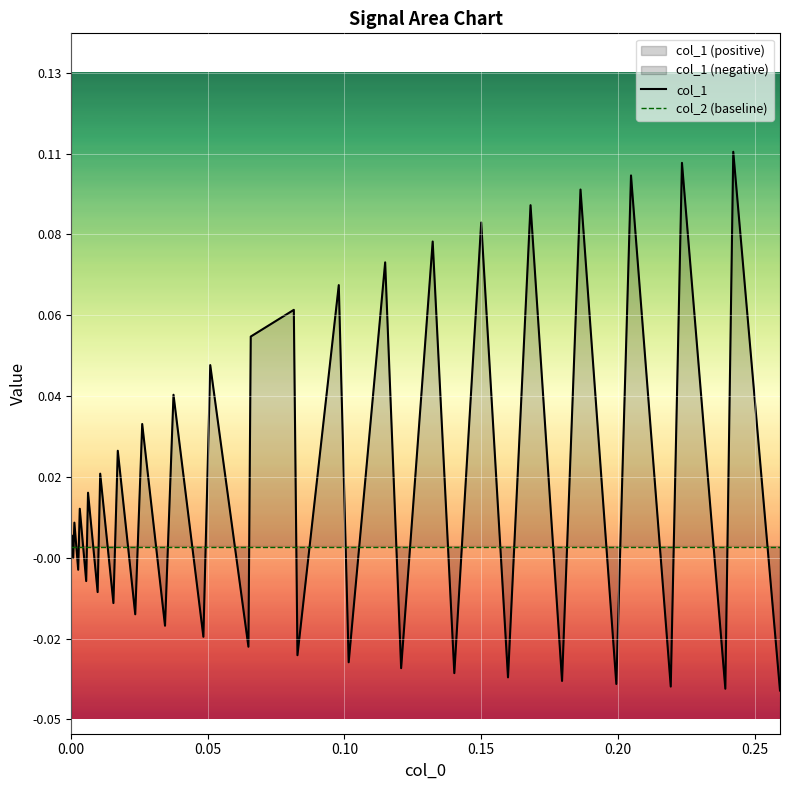

At how many categories does at least one series exceed 0?

20